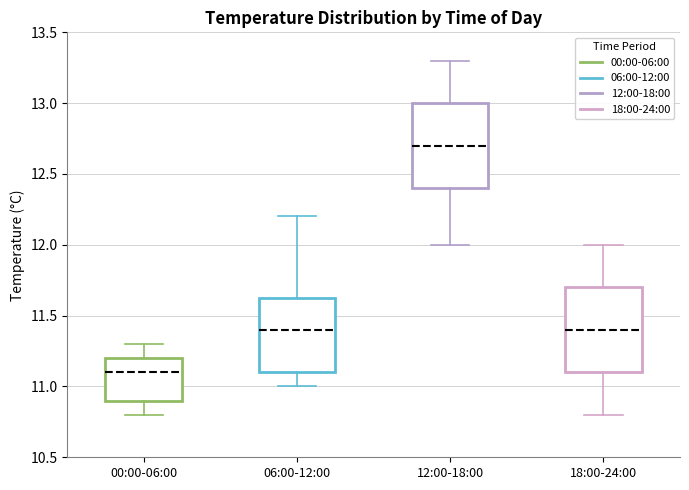

Which box's median line is the lowest?

00:00-06:00